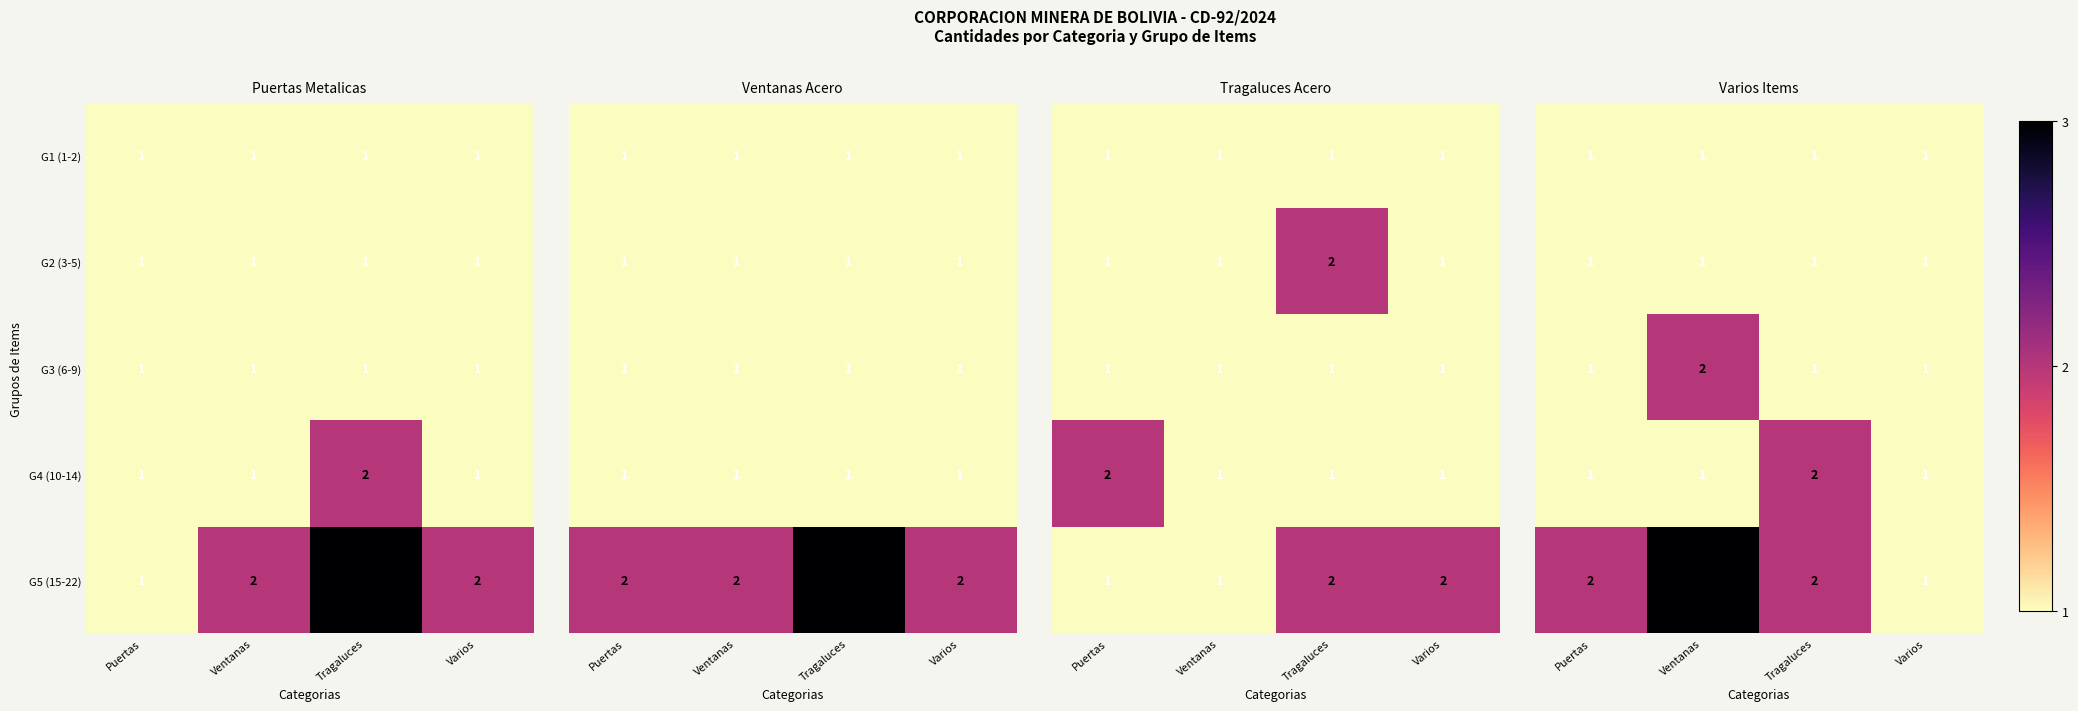

At how many categories does at least one series exceed 2?

1